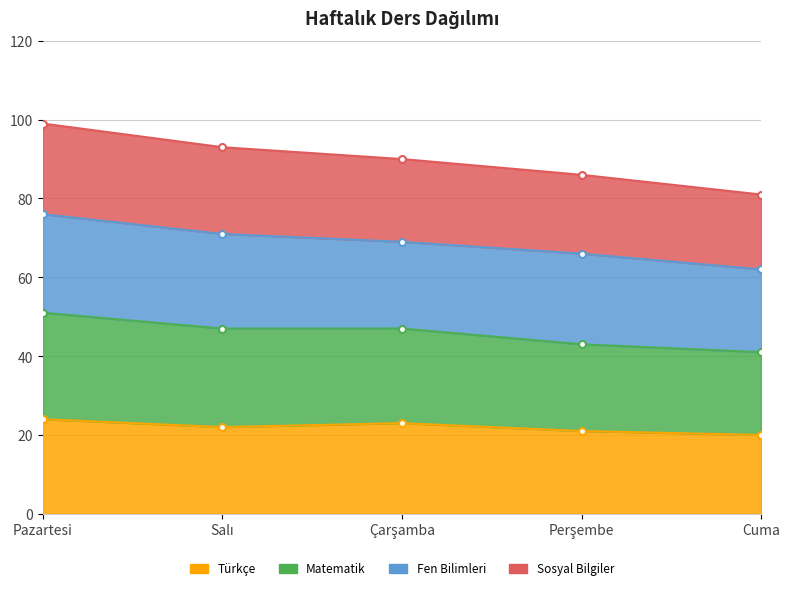

How many values in the Türkçe series exceed 22?

2